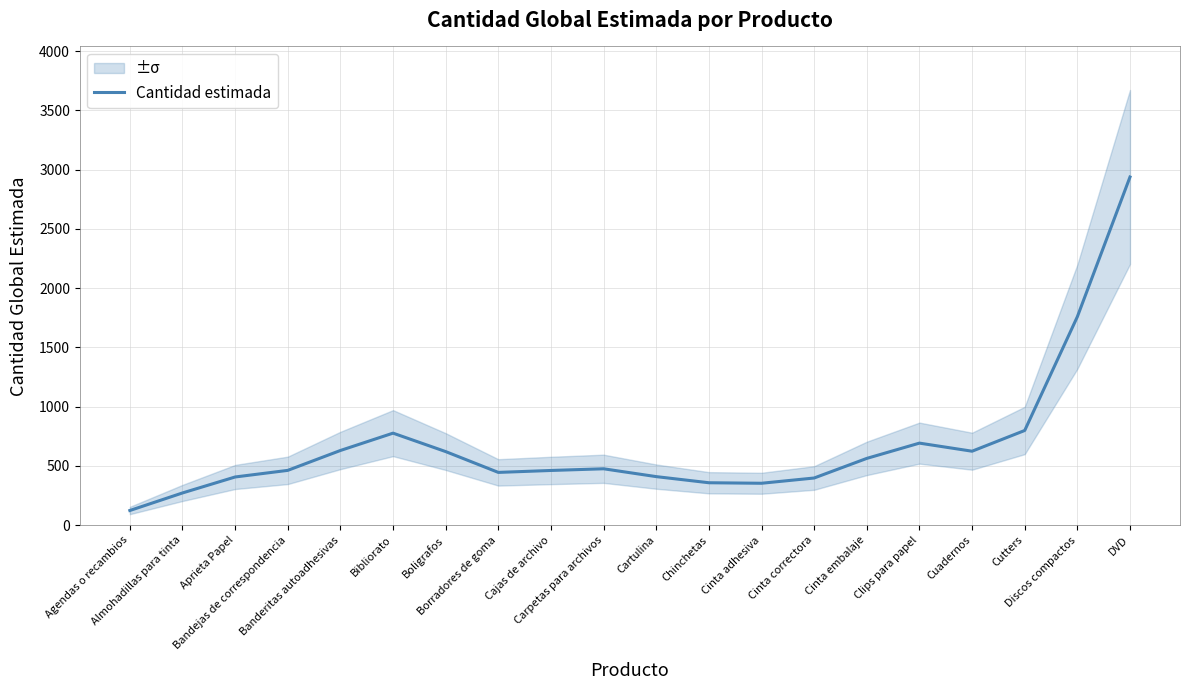

What is the maximum value shown in the chart?

2937.8